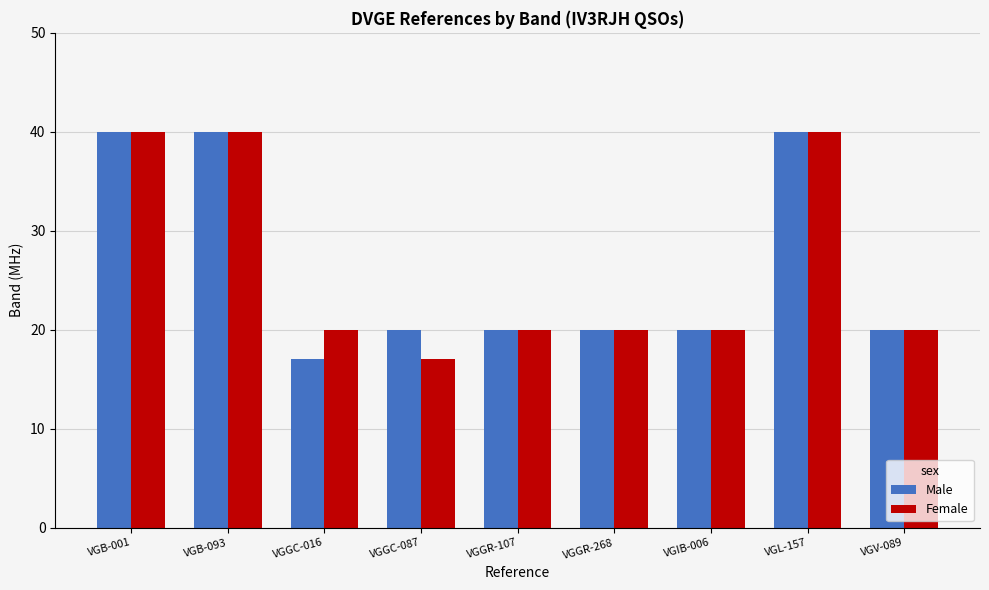

What is the total value across all series at VGGR-268?

40